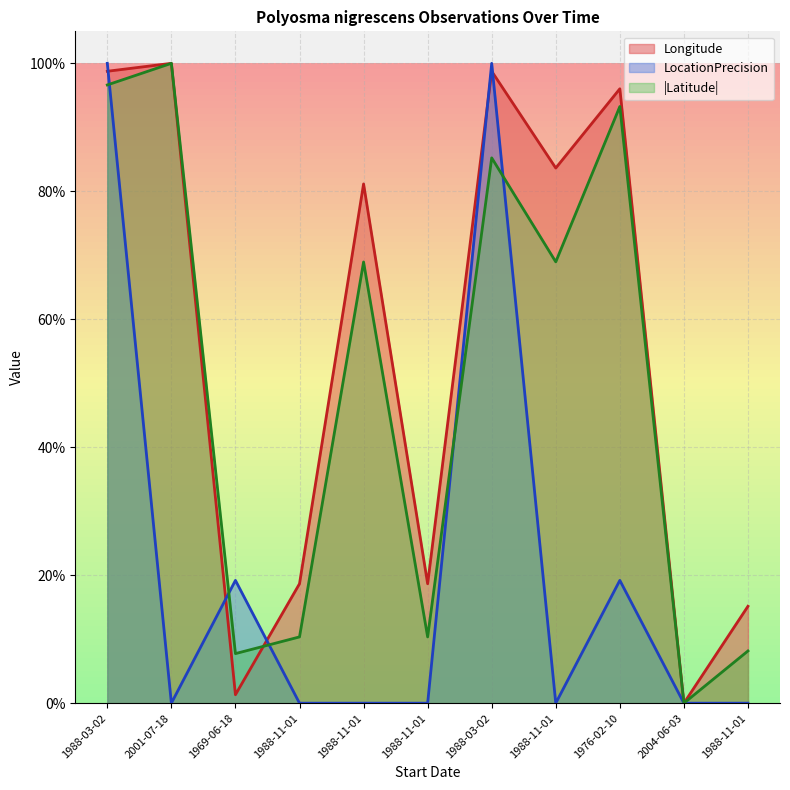

What is the difference between the highest and lowest values at 1988-11-01?

18.7